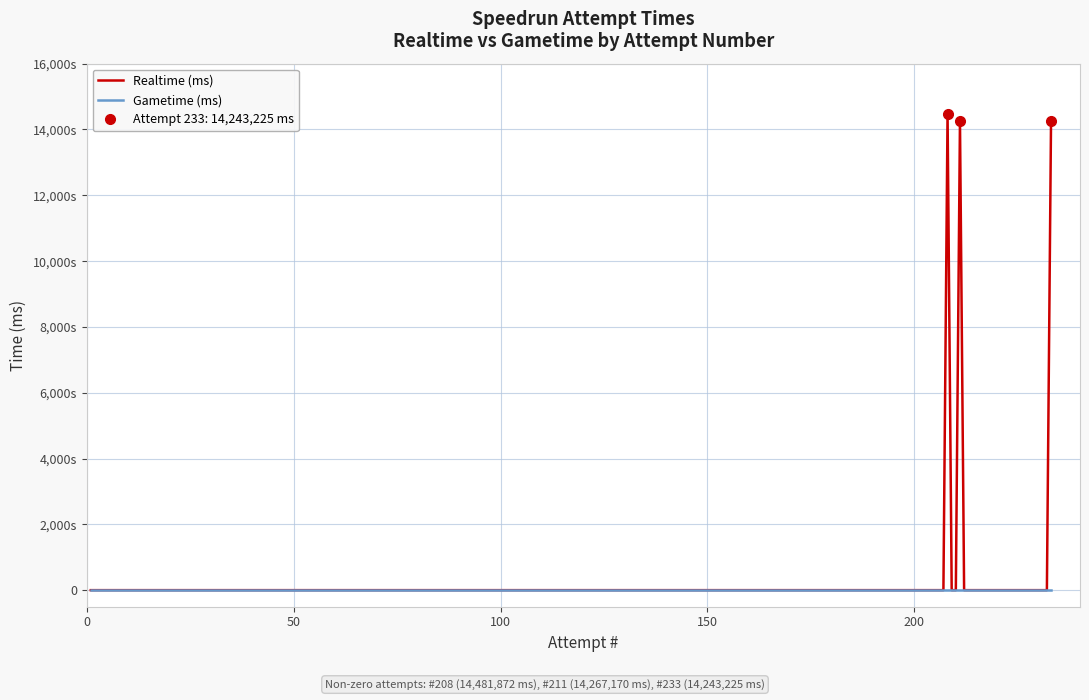

What is the average value of the Realtime (ms) series?

2149613